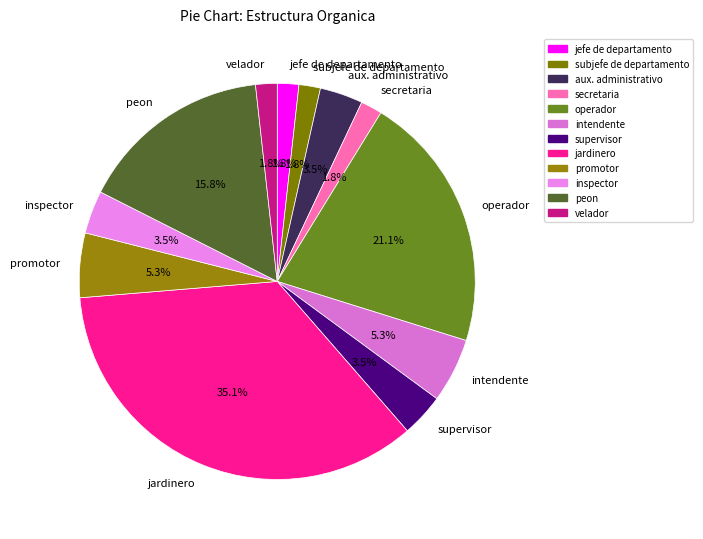

How many segments does this pie chart have?

12